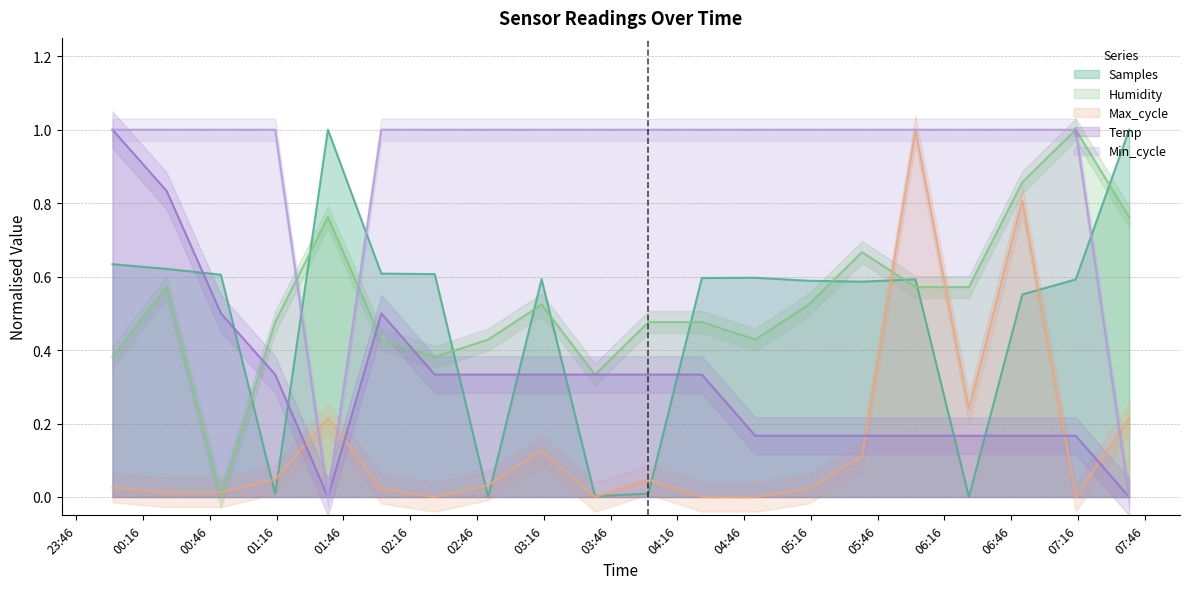

Which category has the highest value in the Temp series?

2022/04/08 00:02:13